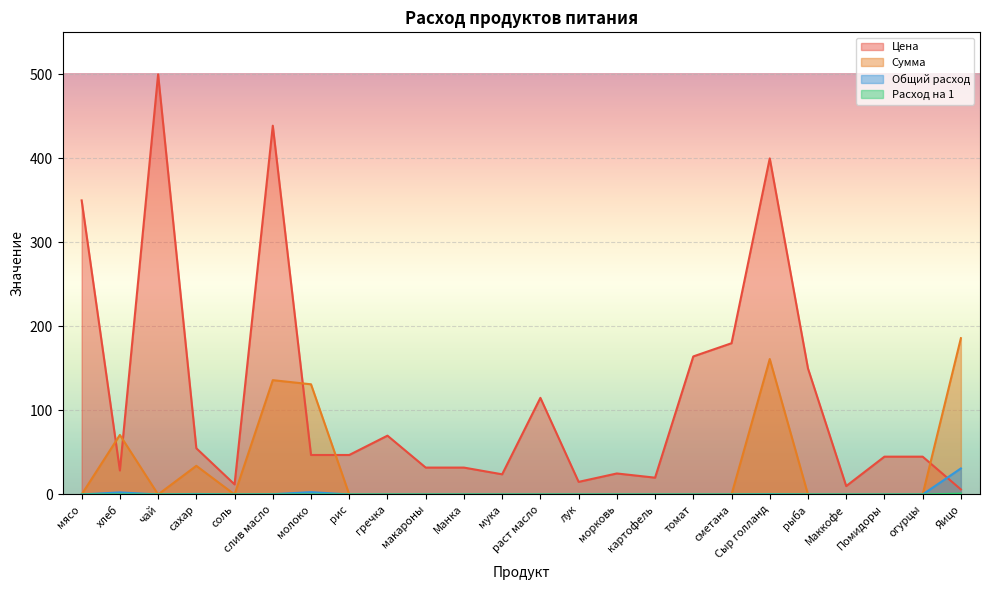

What is the label of the 18th point from the left?

сметана